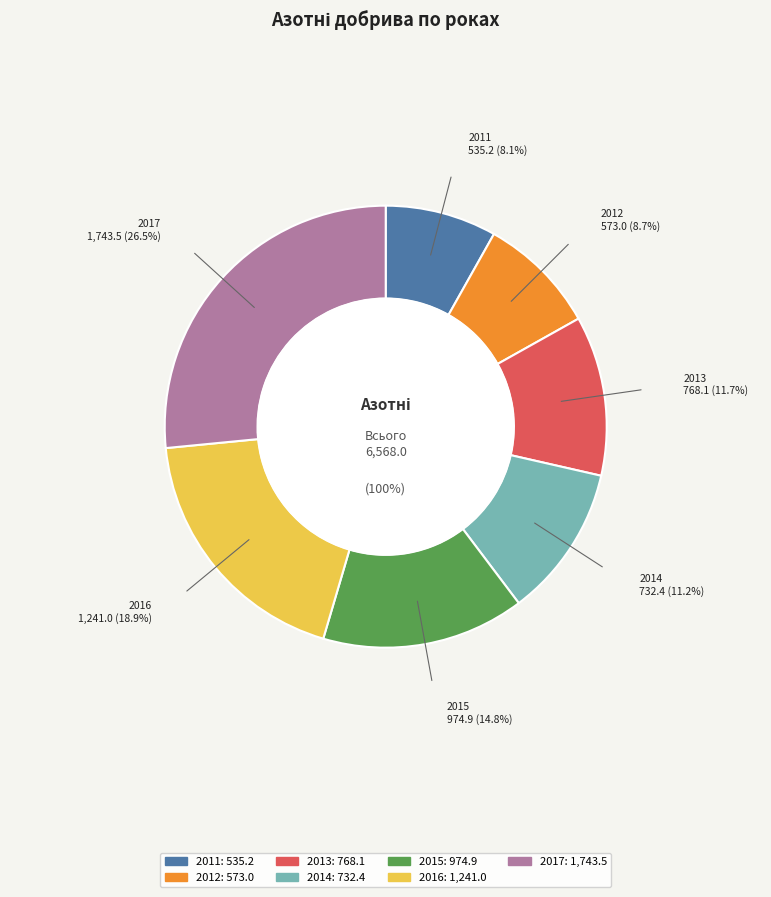

How many segments does this pie chart have?

7